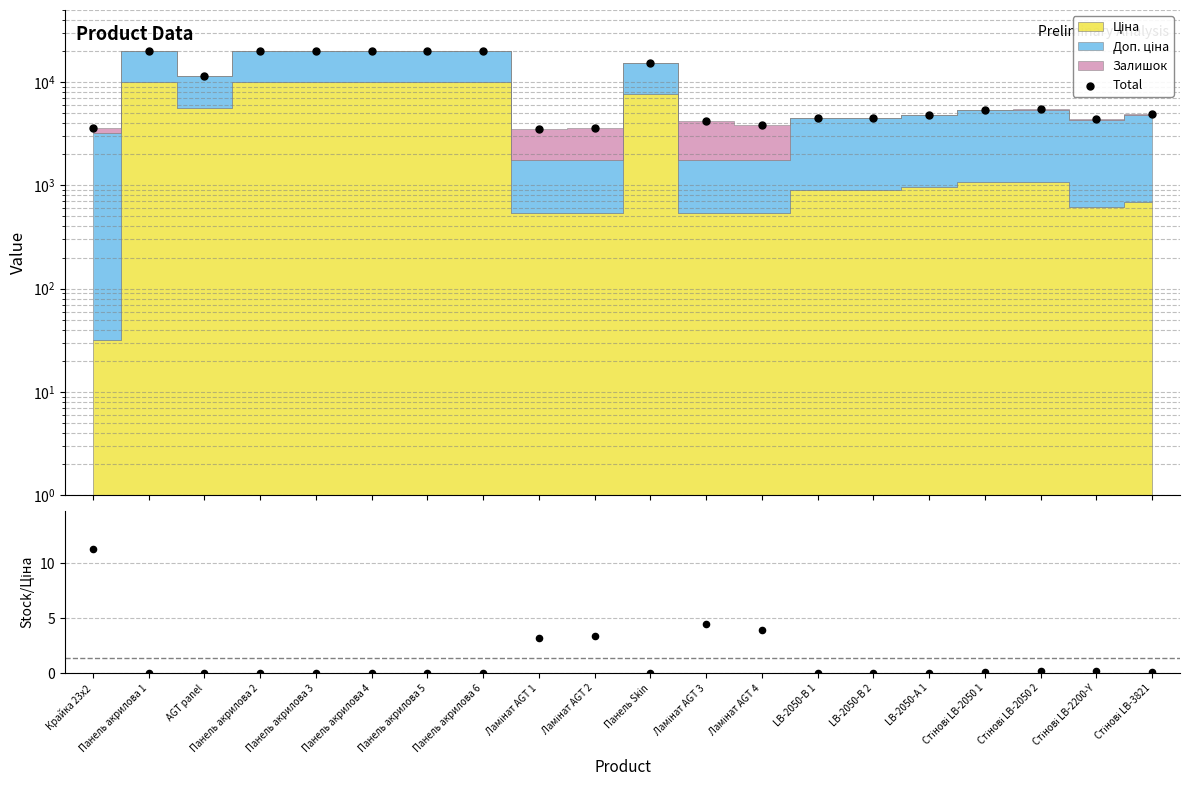

At which category is the sum across all series the highest?

Панель акрилова 6